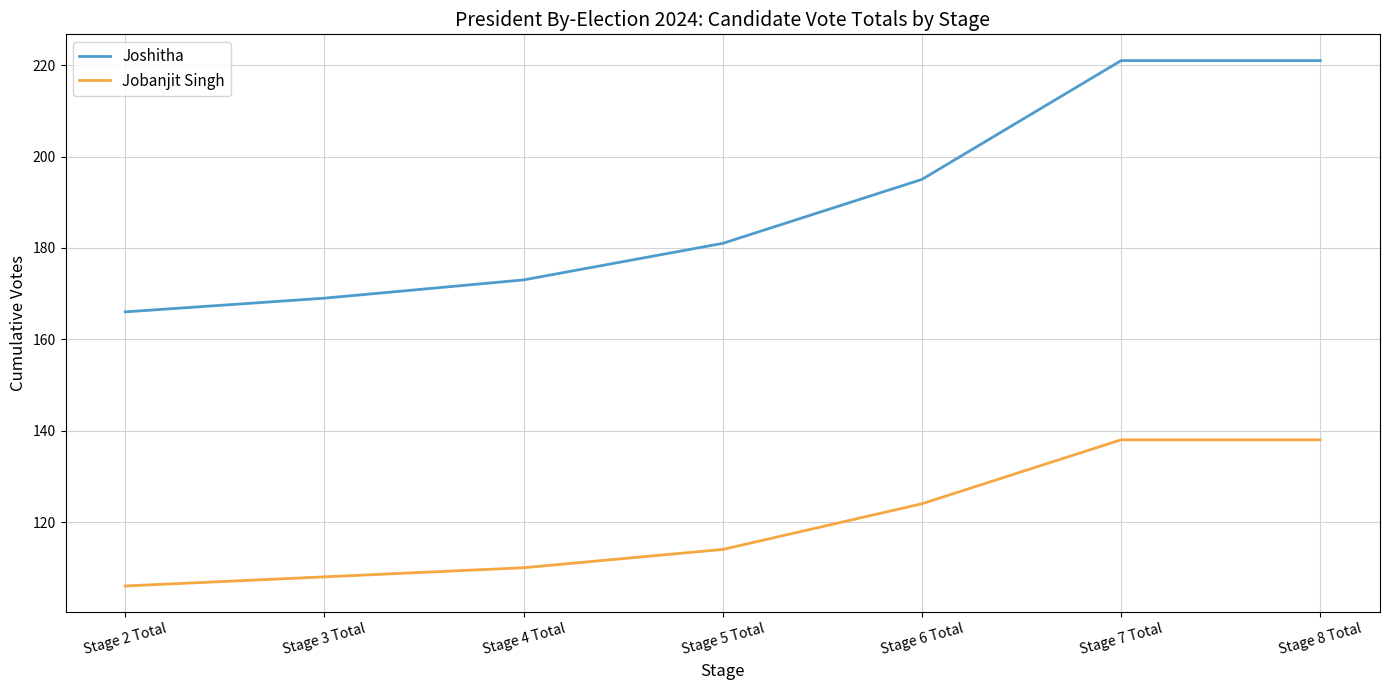

Reading left to right, what are all the values shown in this chart?

Joshitha: 166	169	173	181	195	221	221
Jobanjit Singh: 106	108	110	114	124	138	138